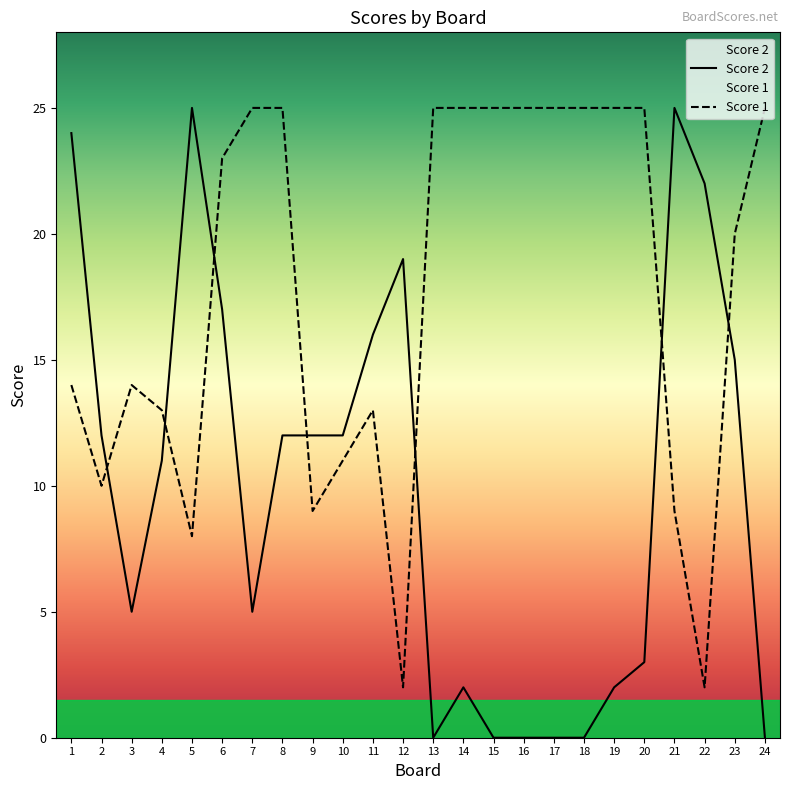

How many intersections are there between Score 2 and Score 1?

7